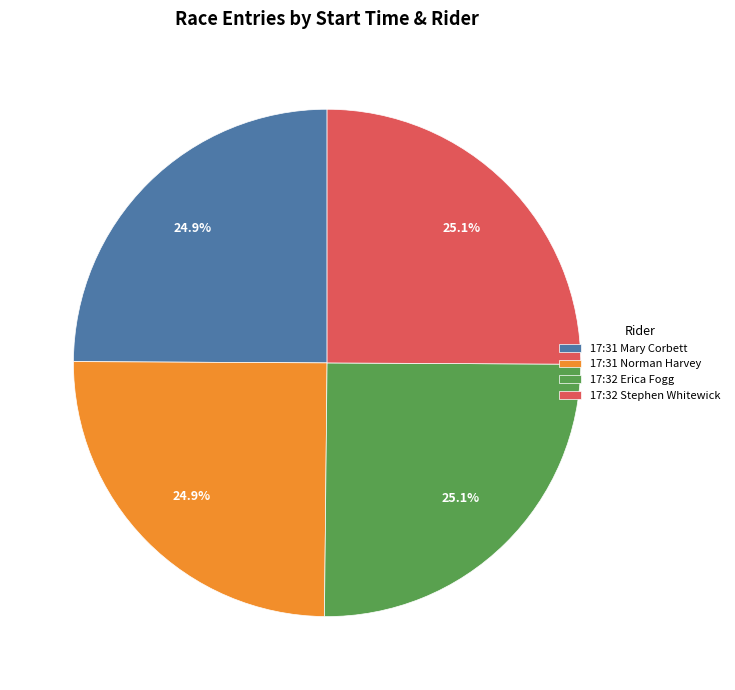

How many slices are in this pie chart?

4